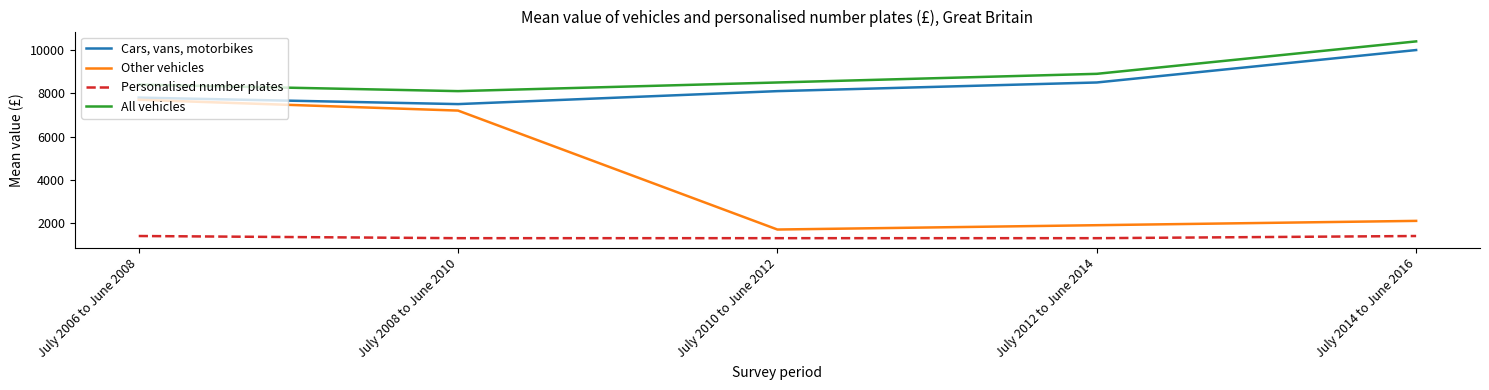

What is the average value of the All vehicles series?

8860